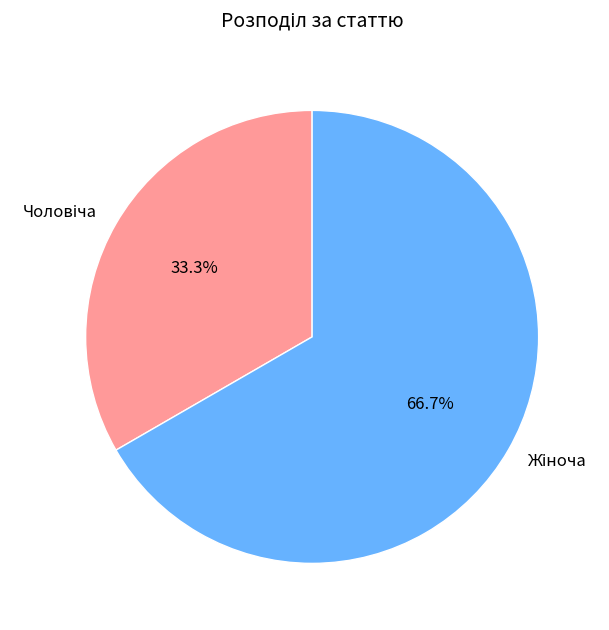

Is there a majority slice in this chart?

Yes